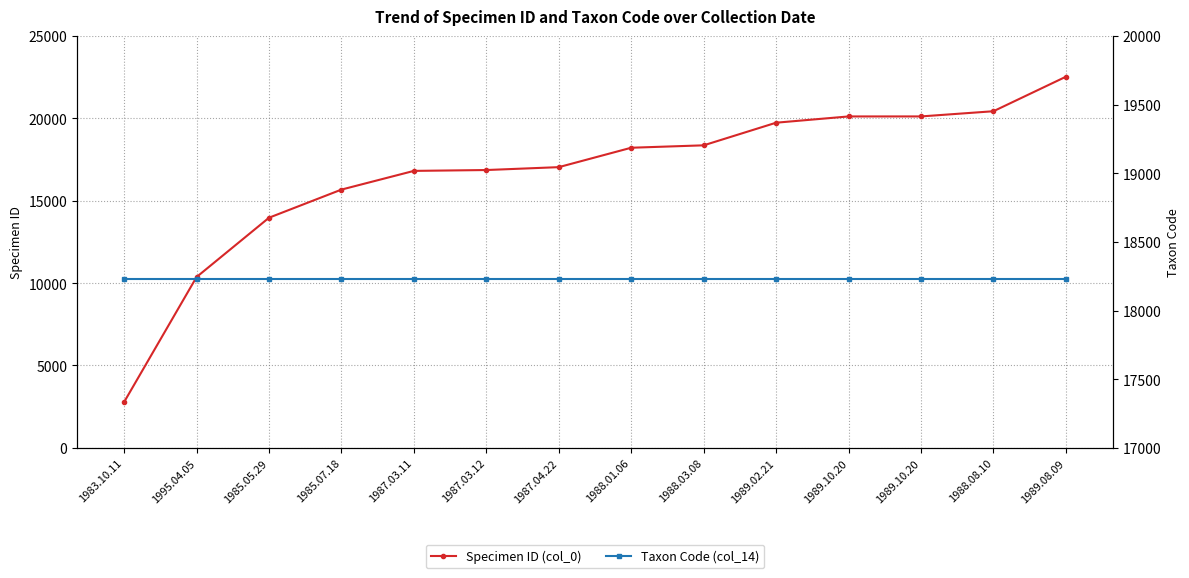

What are all the series names shown in the legend?

Specimen ID (col_0), Taxon Code (col_14)